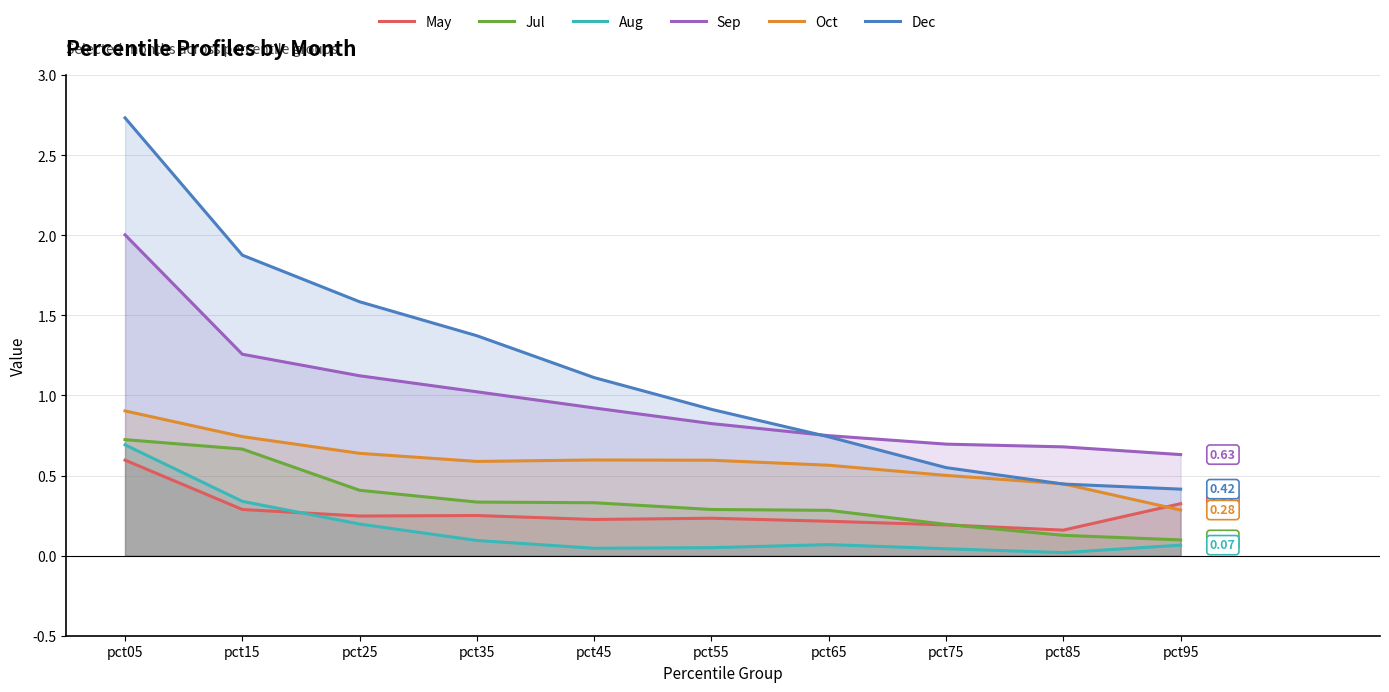

Reading right to left, list all the values displayed in this chart.

May: 0.3	0.2	0.2	0.2	0.2	0.2	0.3	0.2	0.3	0.6
Jul: 0.1	0.1	0.2	0.3	0.3	0.3	0.3	0.4	0.7	0.7
Aug: 0.1	0.0	0.0	0.1	0.0	0.0	0.1	0.2	0.3	0.7
Sep: 0.6	0.7	0.7	0.7	0.8	0.9	1.0	1.1	1.3	2.0
Oct: 0.3	0.4	0.5	0.6	0.6	0.6	0.6	0.6	0.7	0.9
Dec: 0.4	0.4	0.5	0.7	0.9	1.1	1.4	1.6	1.9	2.7